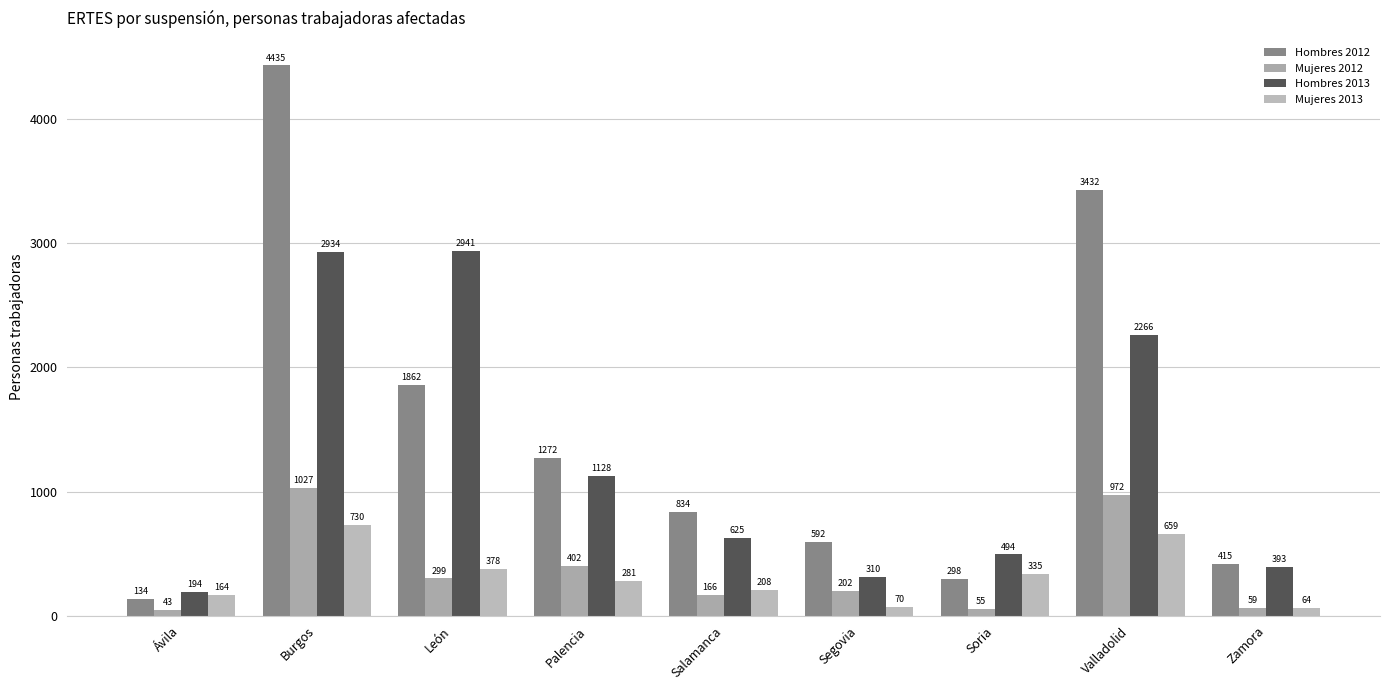

Reading left to right, extract all data points from this chart.

Hombres 2012: 134	4435	1862	1272	834	592	298	3432	415
Mujeres 2012: 43	1027	299	402	166	202	55	972	59
Hombres 2013: 194	2934	2941	1128	625	310	494	2266	393
Mujeres 2013: 164	730	378	281	208	70	335	659	64